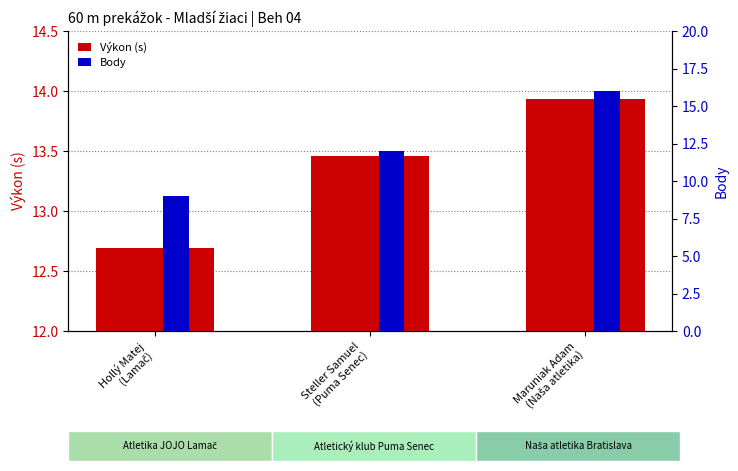

What is the difference between the highest and lowest values at Hollý Matej
(Lamač)?

3.7